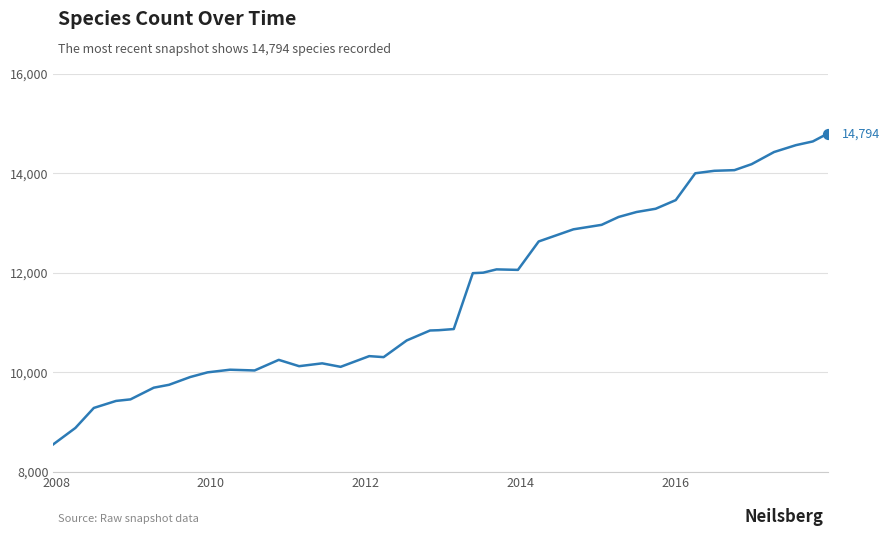

What is the greatest value displayed?

14794